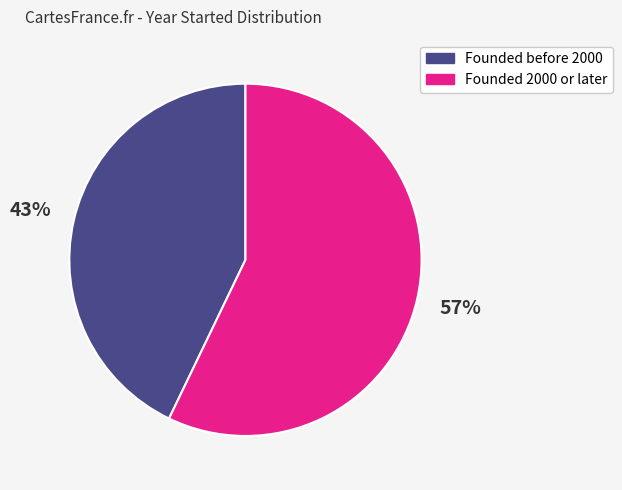

The Founded 2000 or later slice represents 57% of the pie. True or false?

True